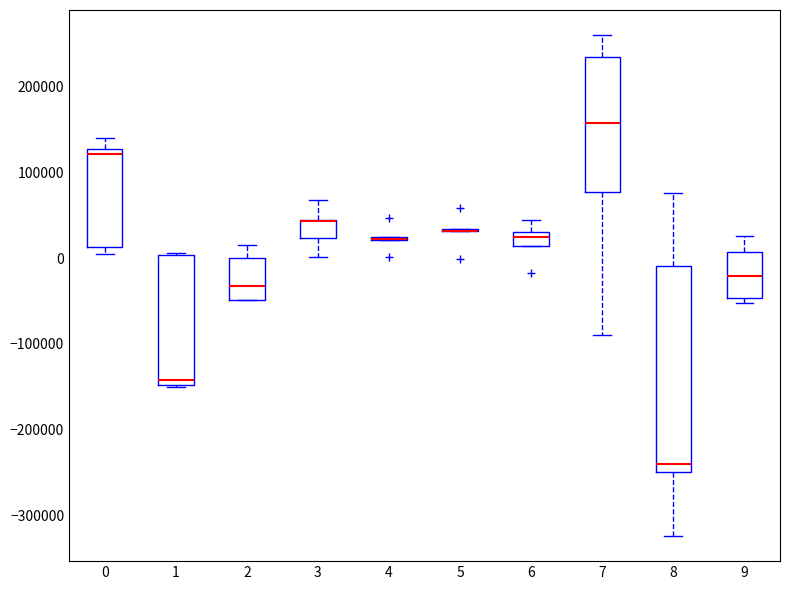

Where is the upper edge of the box at x = 1 on the y-axis? The values are not printed on the chart, so give them approximately, as read against the axis.

0